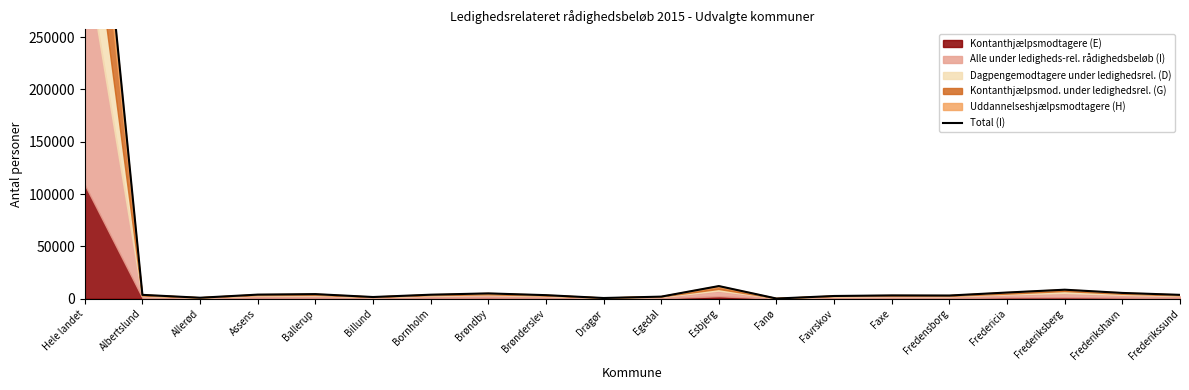

Which category has the highest value across all series?

Hele landet